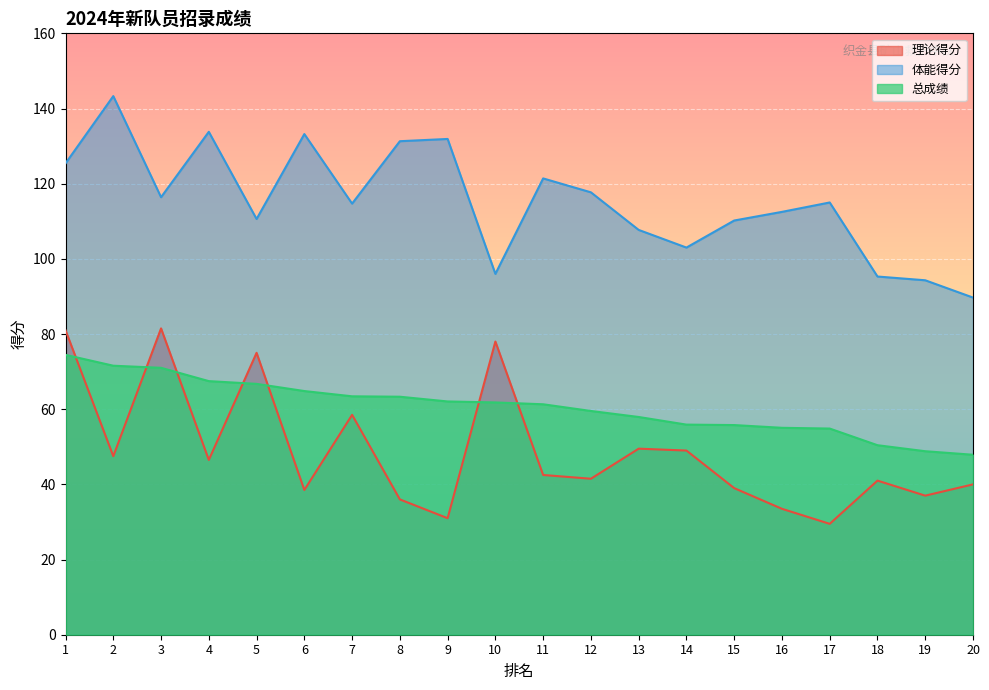

Count the number of data series in this chart.

3